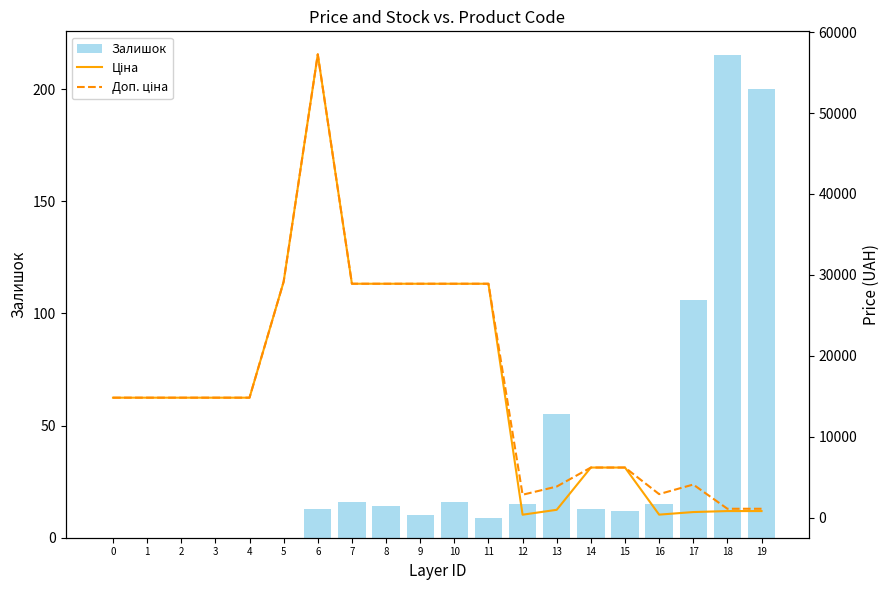

The Залишок series shows 6 at 14. True or false?

False